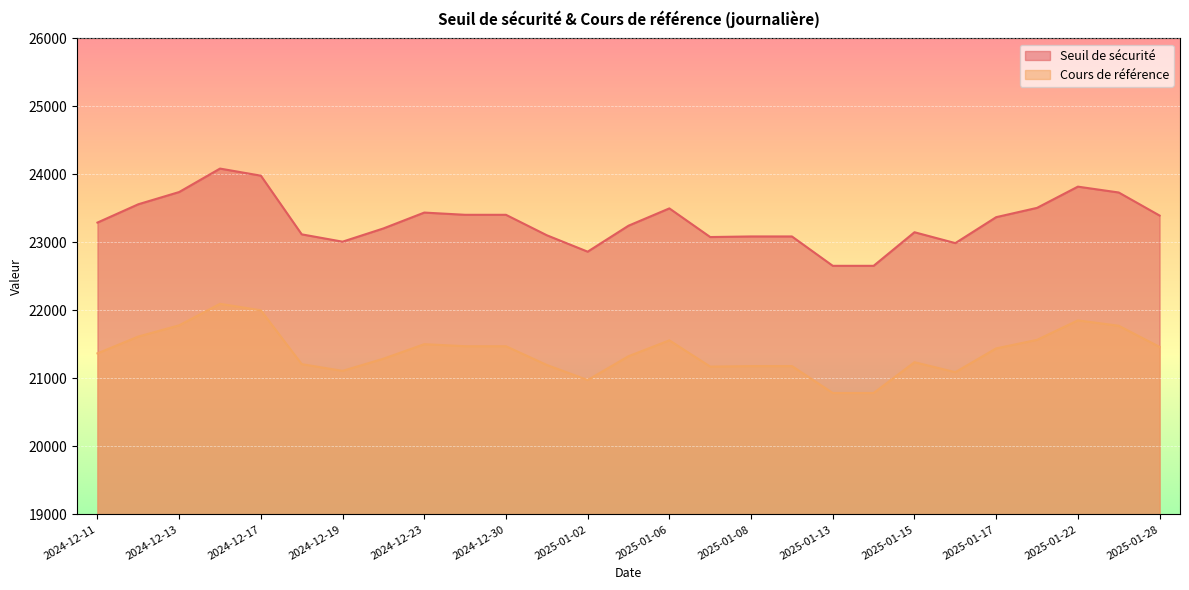

At 2025-01-07, list the series in order from largest to smallest.

Seuil de sécurité, Cours de référence